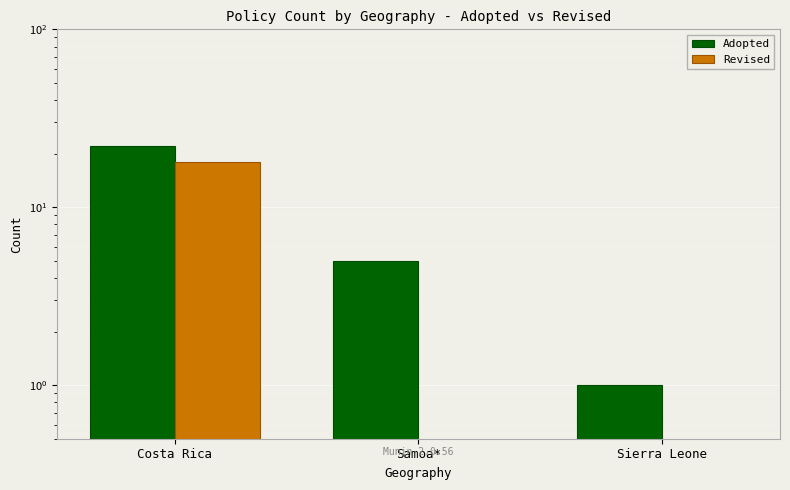

Are the bars grouped side by side (vs. stacked)?

Yes